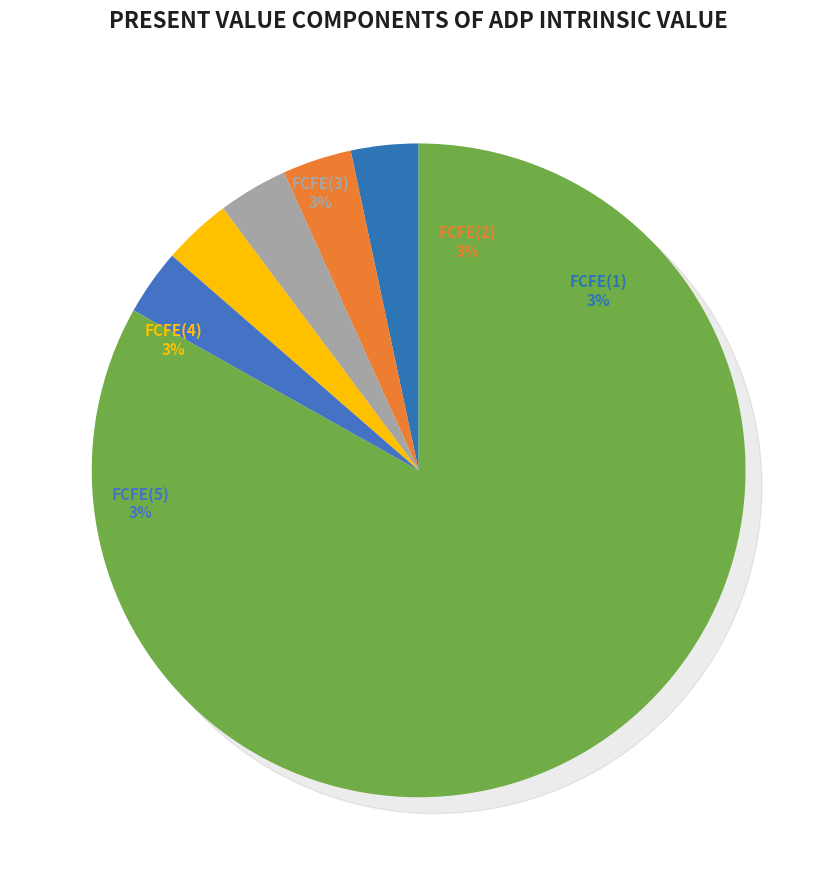

Is it true that FCFE(4) is 3% of the pie?

True